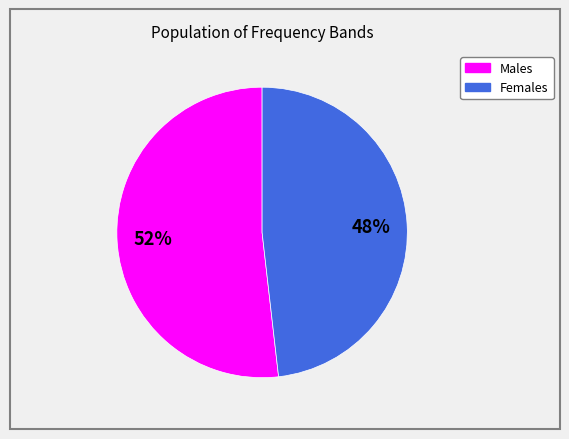

How many segments does this pie chart have?

2